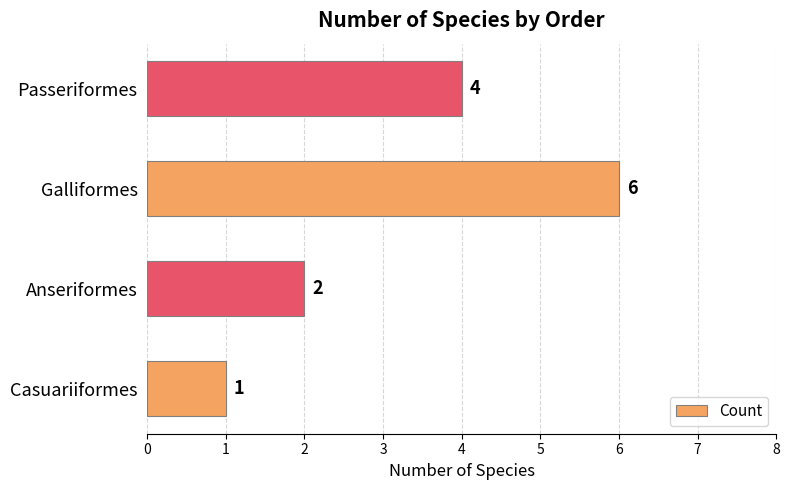

Reading top to bottom, list all the values displayed in this chart.

Passeriformes=4	Galliformes=6	Anseriformes=2	Casuariiformes=1